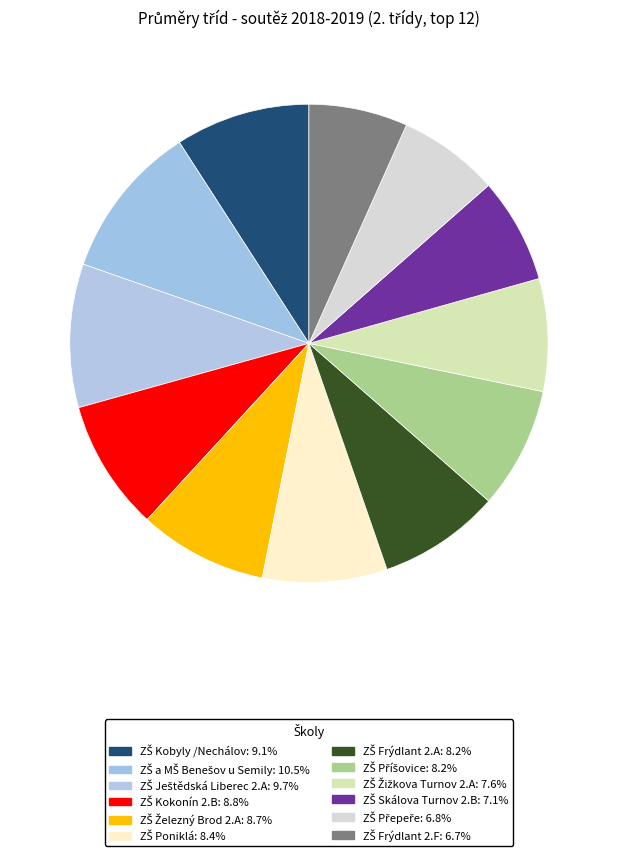

Between ZŠ Poniklá and ZŠ Kobyly /Nechálov, which is larger?

ZŠ Kobyly /Nechálov